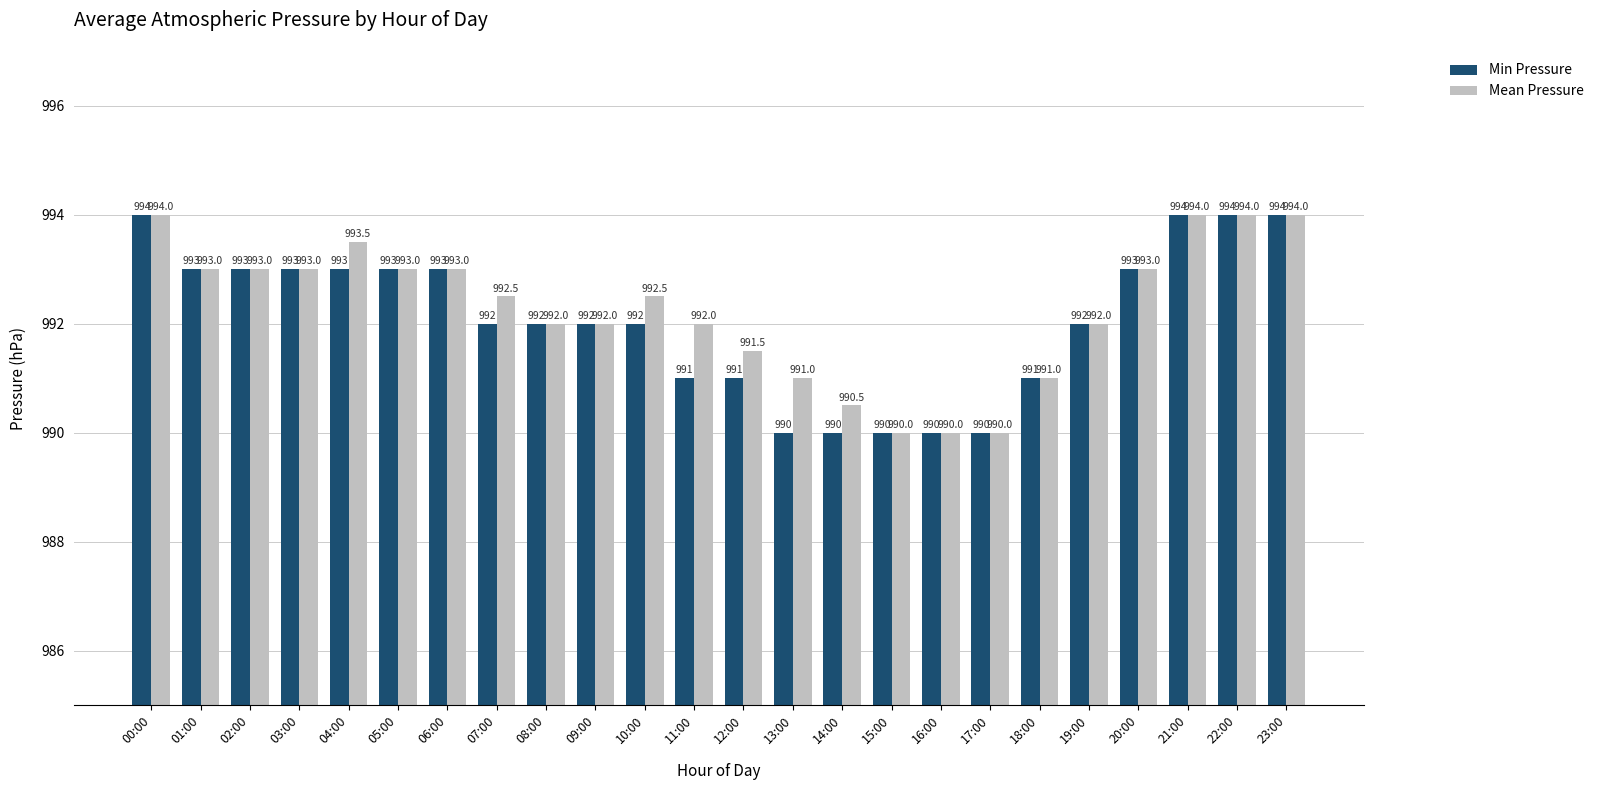

Reading right to left, transcribe all the data shown in this chart.

Min Pressure: 23:00=994.0	22:00=994.0	21:00=994.0	20:00=993.0	19:00=992.0	18:00=991.0	17:00=990.0	16:00=990.0	15:00=990.0	14:00=990.0	13:00=990.0	12:00=991.0	11:00=991.0	10:00=992.0	09:00=992.0	08:00=992.0	07:00=992.0	06:00=993.0	05:00=993.0	04:00=993.0	03:00=993.0	02:00=993.0	01:00=993.0	00:00=994.0
Mean Pressure: 23:00=994.0	22:00=994.0	21:00=994.0	20:00=993.0	19:00=992.0	18:00=991.0	17:00=990.0	16:00=990.0	15:00=990.0	14:00=990.5	13:00=991.0	12:00=991.5	11:00=992.0	10:00=992.5	09:00=992.0	08:00=992.0	07:00=992.5	06:00=993.0	05:00=993.0	04:00=993.5	03:00=993.0	02:00=993.0	01:00=993.0	00:00=994.0